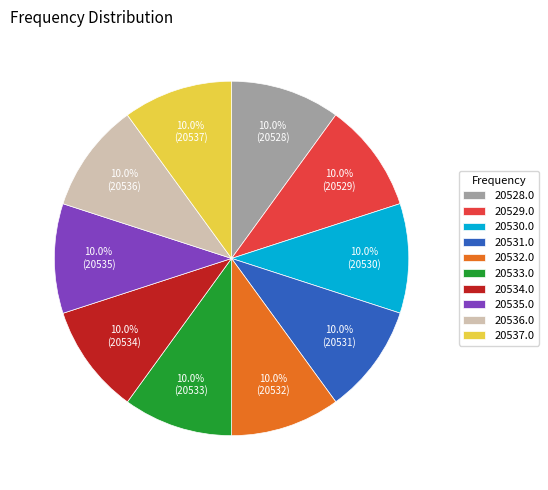

Is 20534.0 the majority of the pie?

No